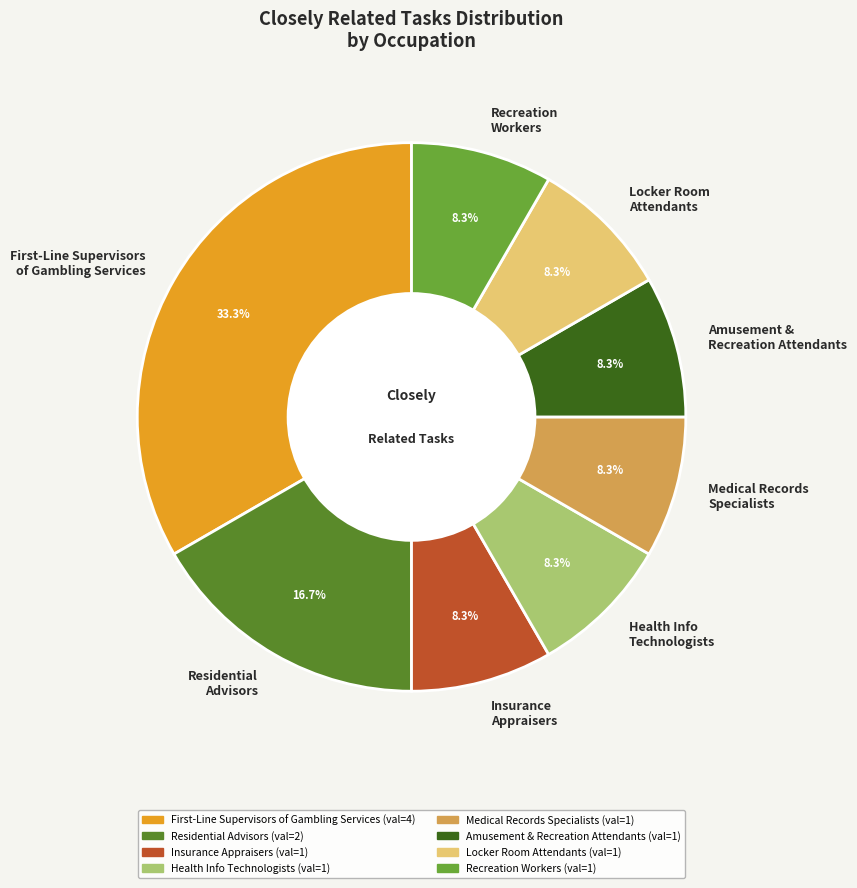

Does Residential Advisors represent more than half of the total?

No